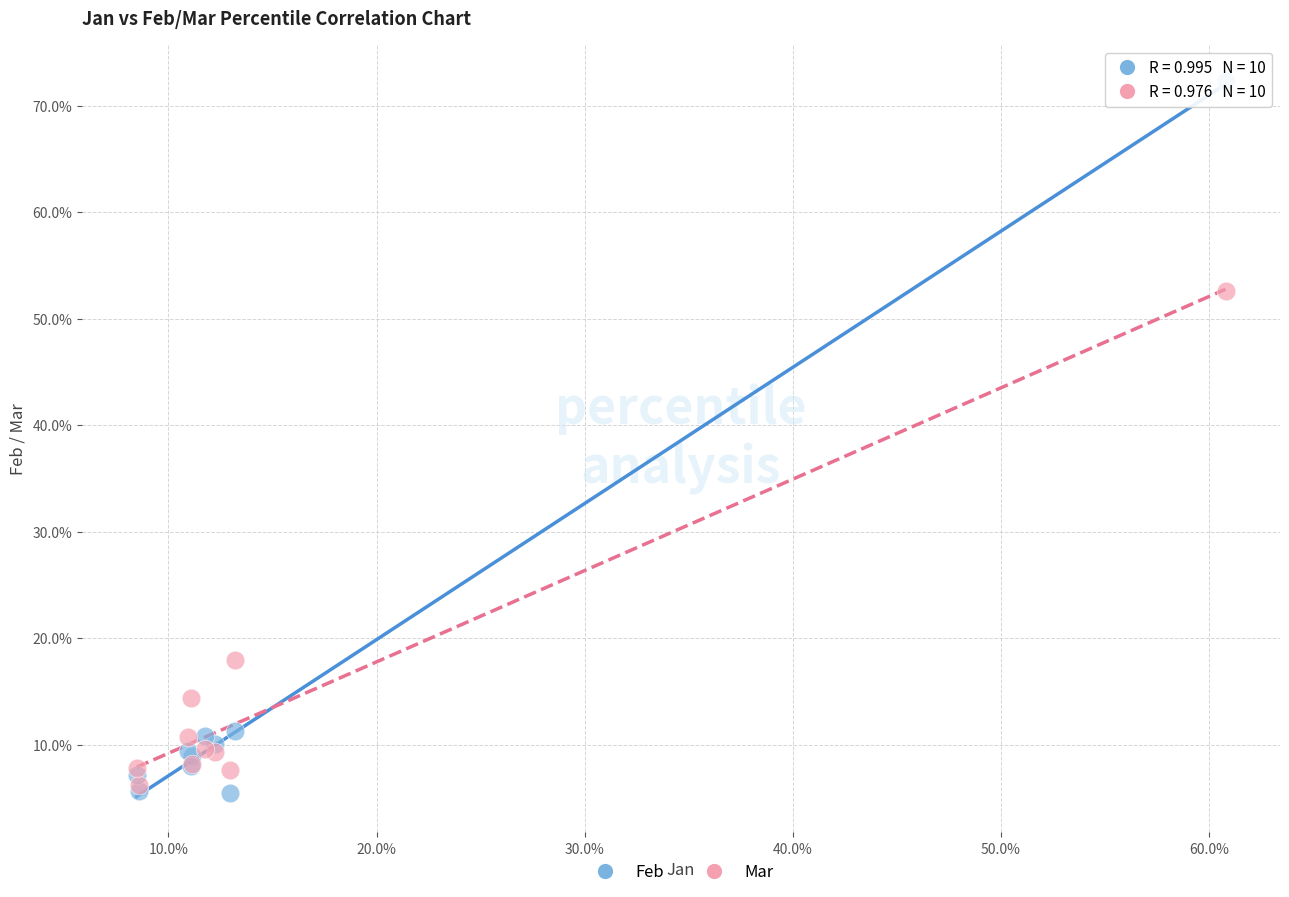

What are all the series names shown in the legend?

Feb, Mar